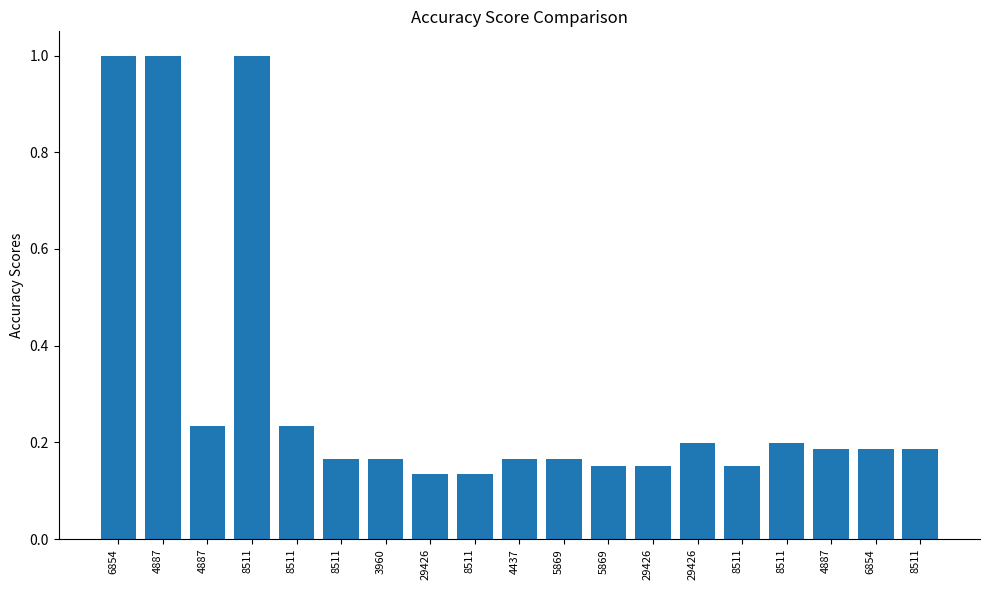

What is the value of the 2nd bar from the left?

1.0